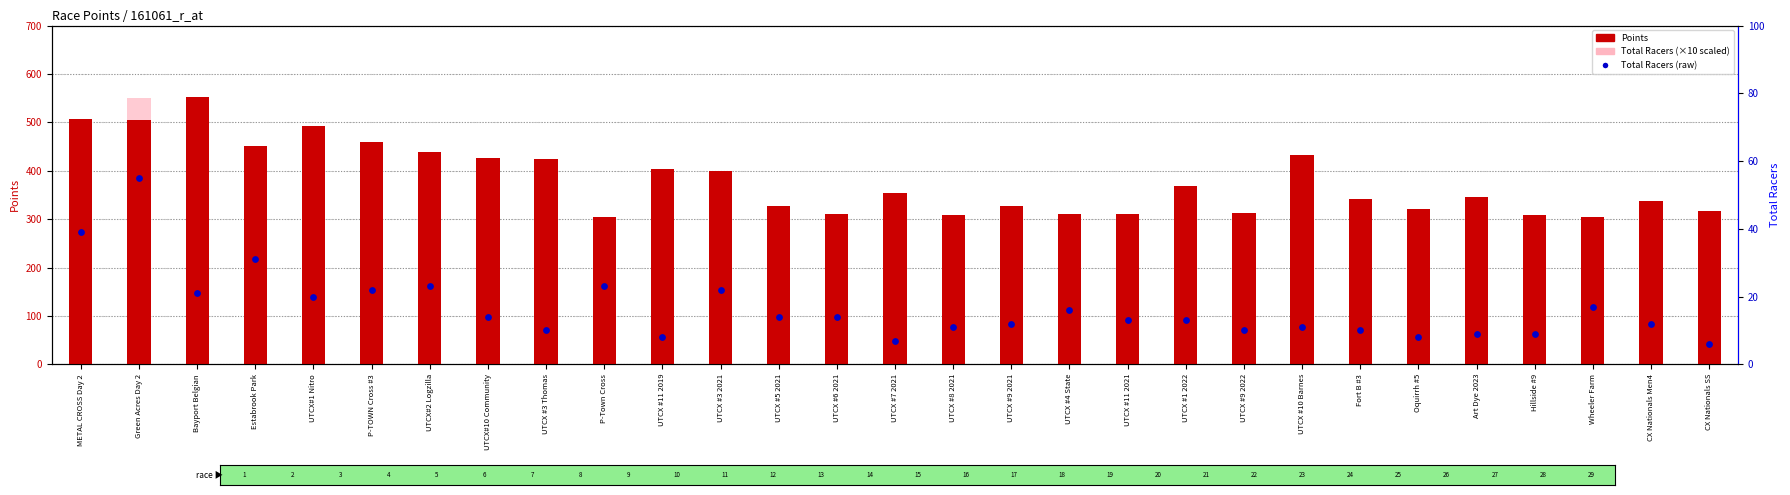

Which series has the widest spread of Y values?

Total Racers (×10)